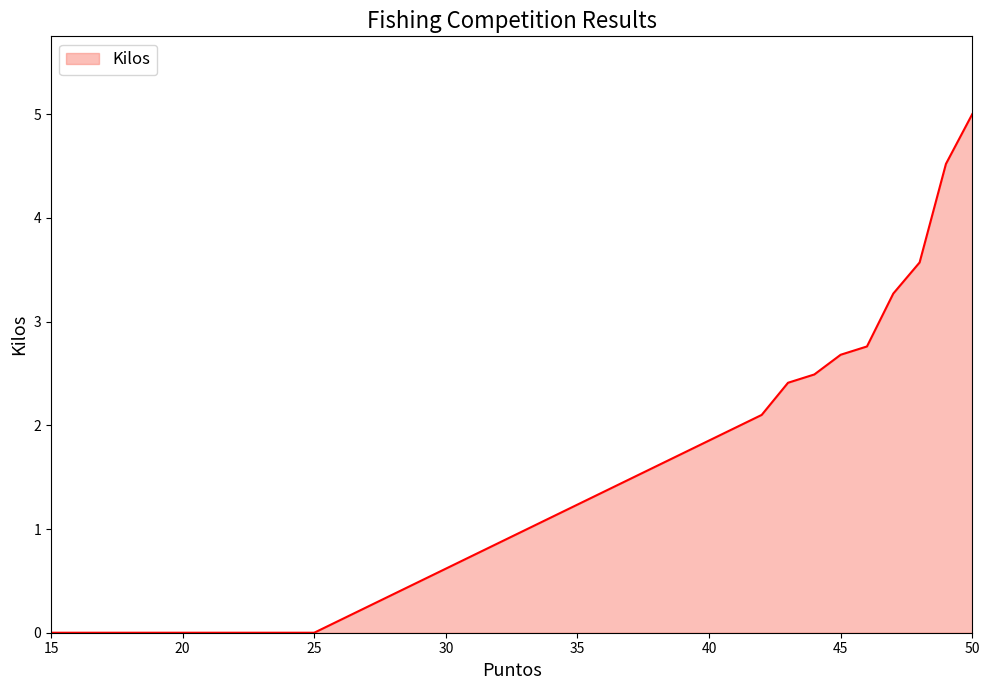

What is the change in value from 48 to 49?

+0.9